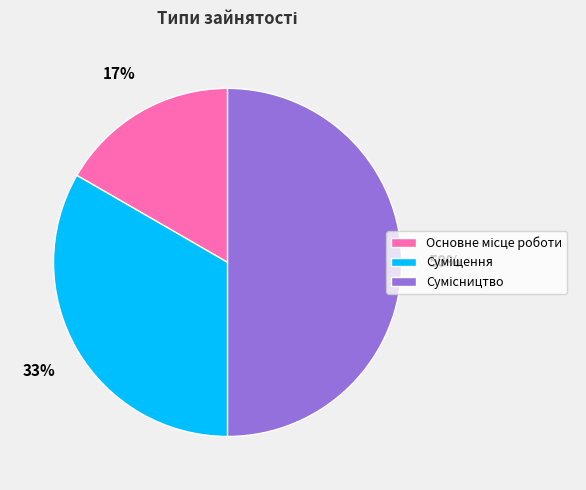

To the nearest percent, what is the average slice percentage?

33%